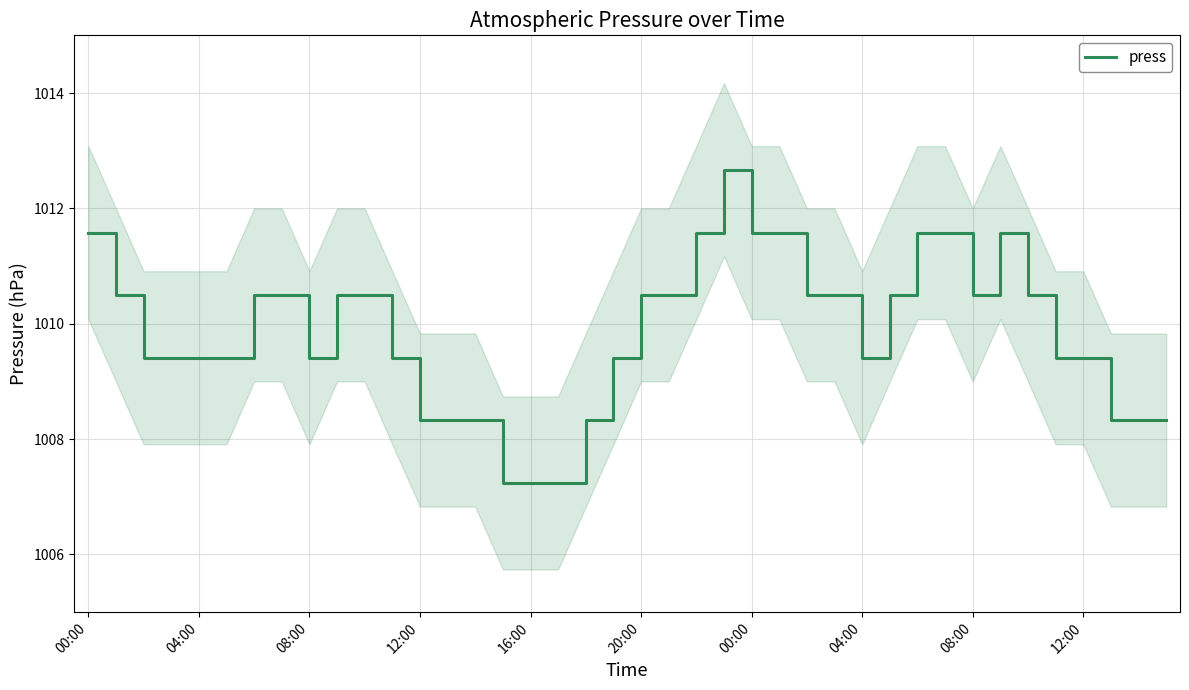

The value at 29 is 1633.7. True or false?

False